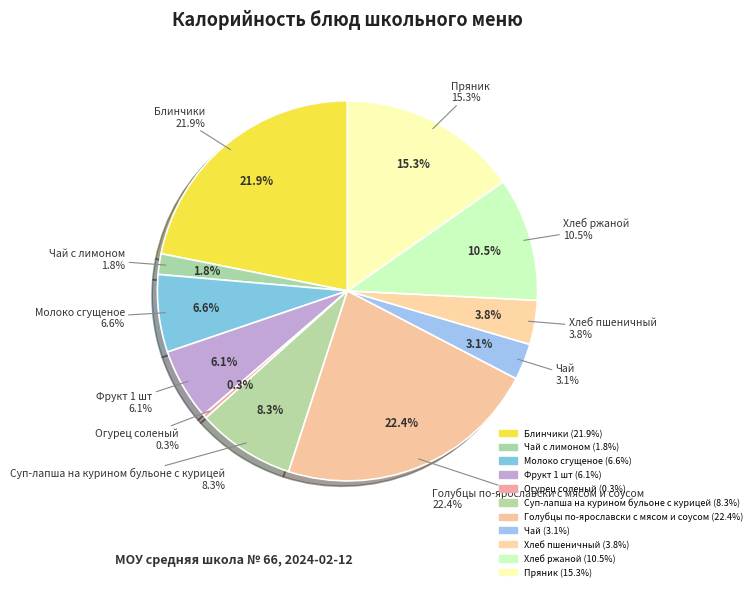

Which has a higher value, Огурец соленый or Суп-лапша на курином бульоне с курицей?

Суп-лапша на курином бульоне с курицей